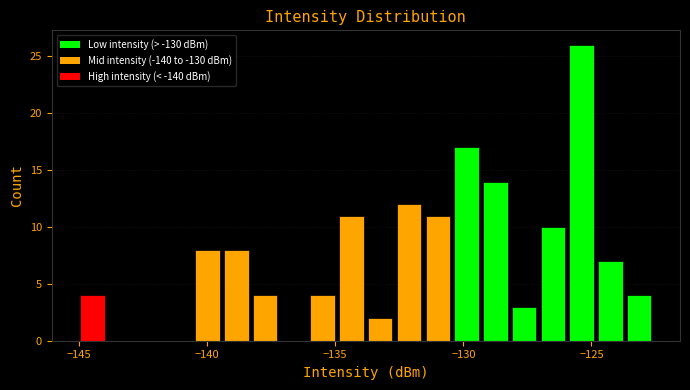

Around what value on the x-axis is the tallest bar? Give the approximate position of its centre, as read against the axis.

-125.5